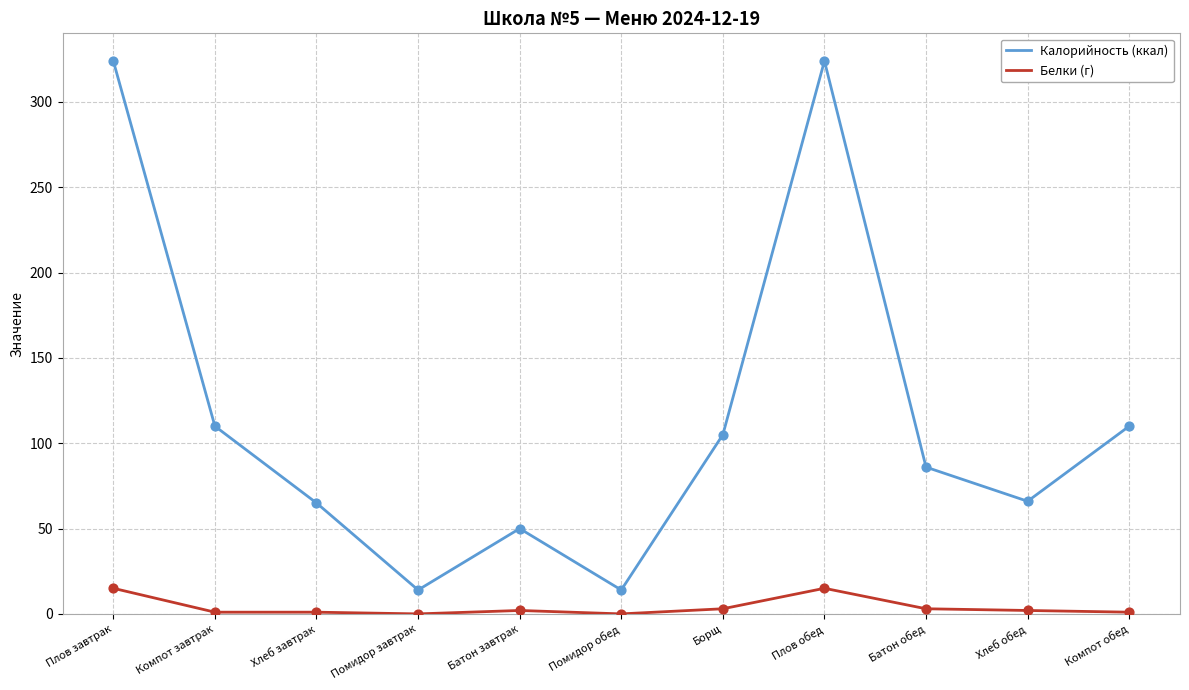

What is the total value across all series at Плов обед?

339